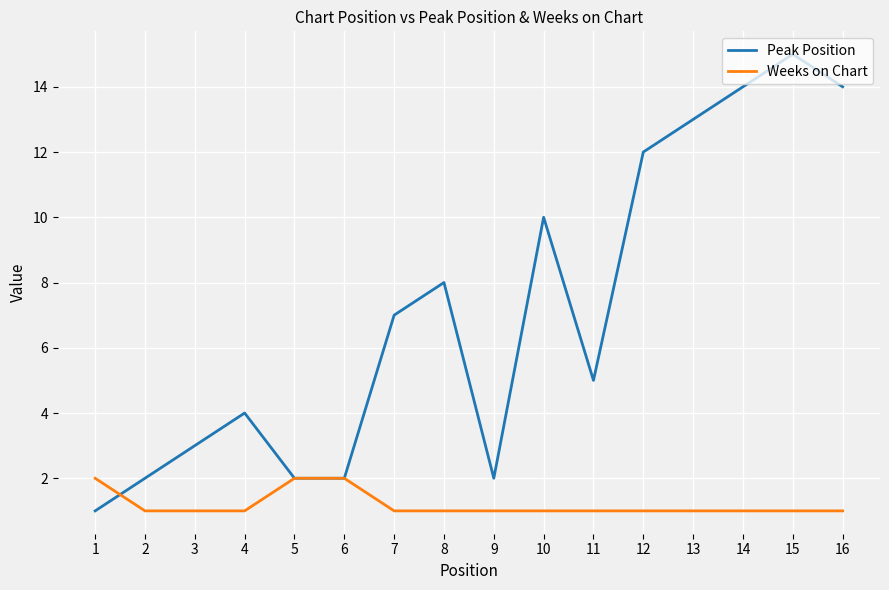

The value of Peak Position at 1 is 1. True or false?

True